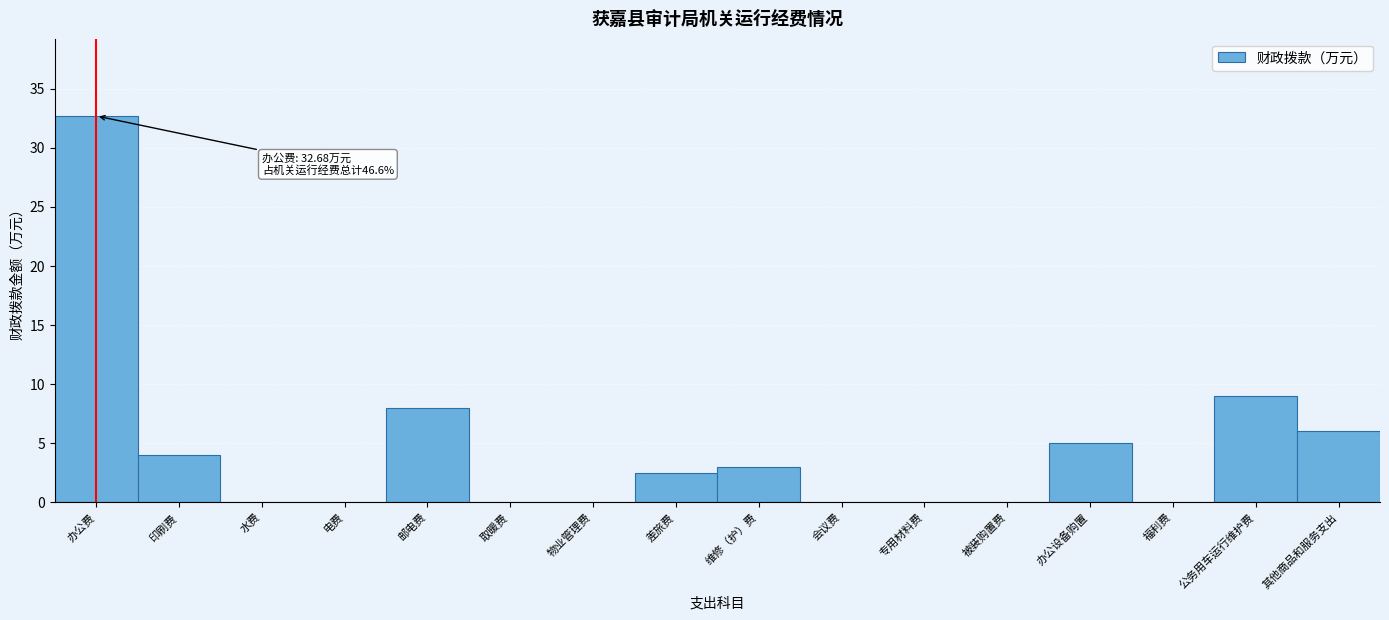

Reading left to right, extract all data points from this chart.

办公费=32.7	印刷费=4.0	水费=0.0	电费=0.0	邮电费=8.0	取暖费=0.0	物业管理费=0.0	差旅费=2.5	维修（护）费=3.0	会议费=0.0	专用材料费=0.0	被装购置费=0.0	办公设备购置=5.0	福利费=0.0	公务用车运行维护费=9.0	其他商品和服务支出=6.0